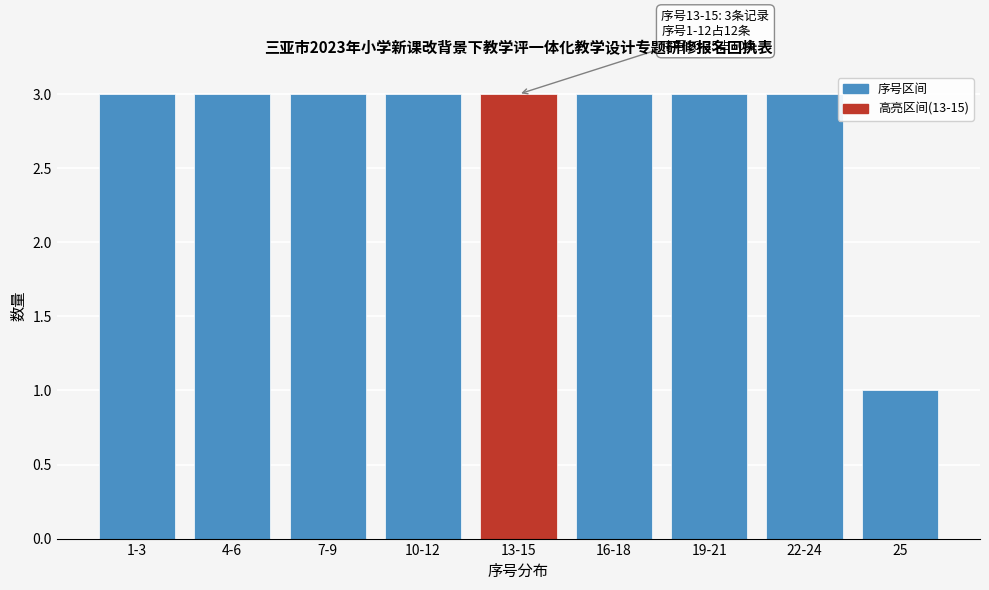

Reading left to right, transcribe all the data shown in this chart.

1-3=3	4-6=3	7-9=3	10-12=3	13-15=3	16-18=3	19-21=3	22-24=3	25=1